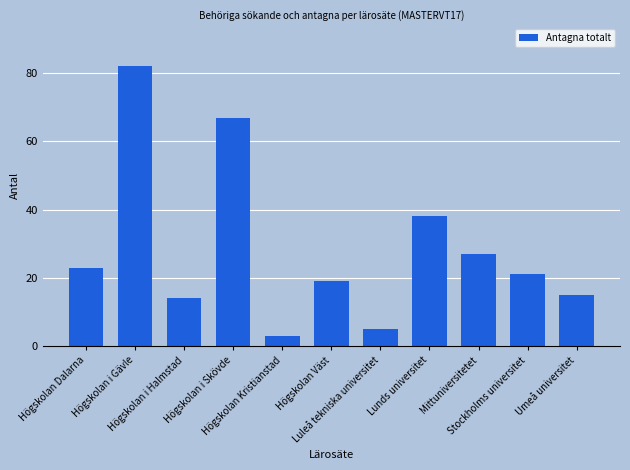

Rank the categories by value from highest to lowest.

Högskolan i Gävle, Högskolan i Skövde, Lunds universitet, Mittuniversitetet, Högskolan Dalarna, Stockholms universitet, Högskolan Väst, Umeå universitet, Högskolan i Halmstad, Luleå tekniska universitet, Högskolan Kristianstad